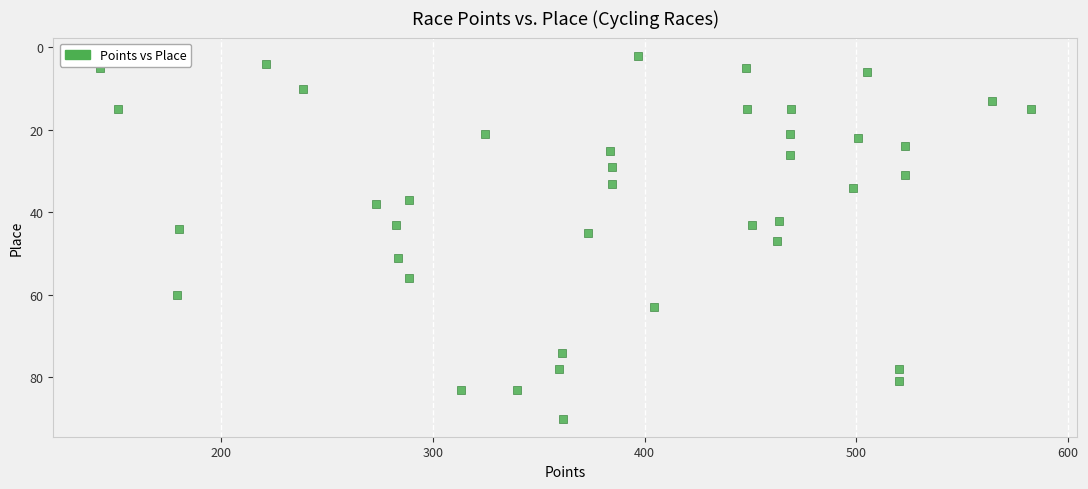

What is the range of Y values (max minus min)?

88